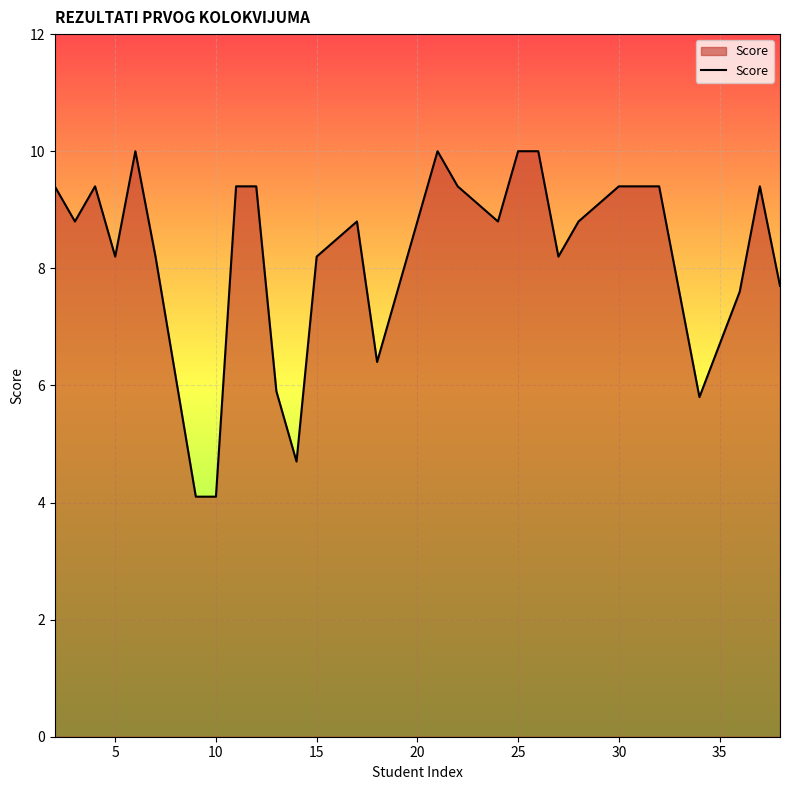

What is the smallest value displayed?

4.1